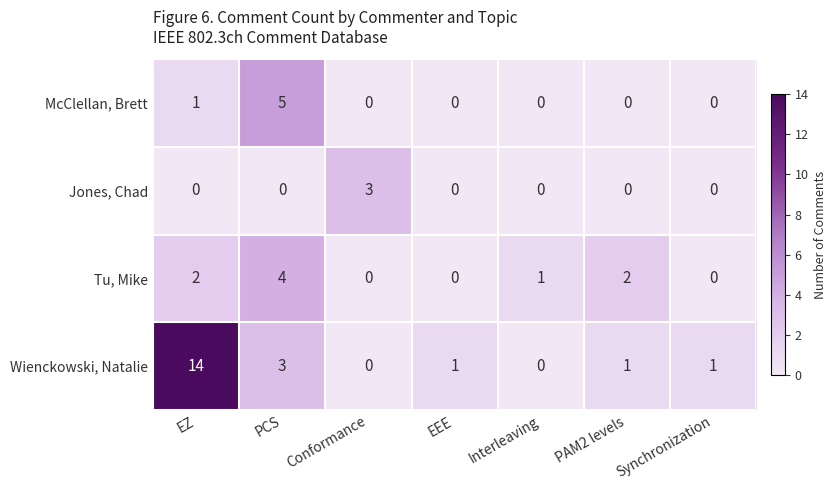

How many values in the Tu, Mike series are below 1?

3